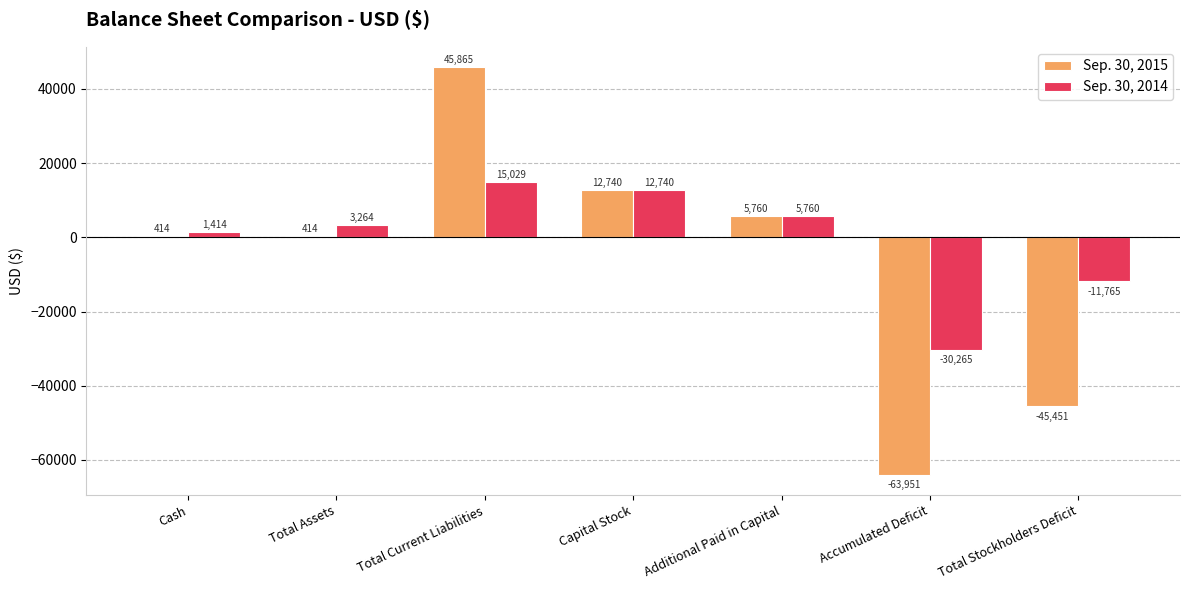

Reading left to right, extract all data points from this chart.

Sep. 30, 2015: Cash=414	Total Assets=414	Total Current Liabilities=45865	Capital Stock=12740	Additional Paid in Capital=5760	Accumulated Deficit=-63951	Total Stockholders Deficit=-45451
Sep. 30, 2014: Cash=1414	Total Assets=3264	Total Current Liabilities=15029	Capital Stock=12740	Additional Paid in Capital=5760	Accumulated Deficit=-30265	Total Stockholders Deficit=-11765